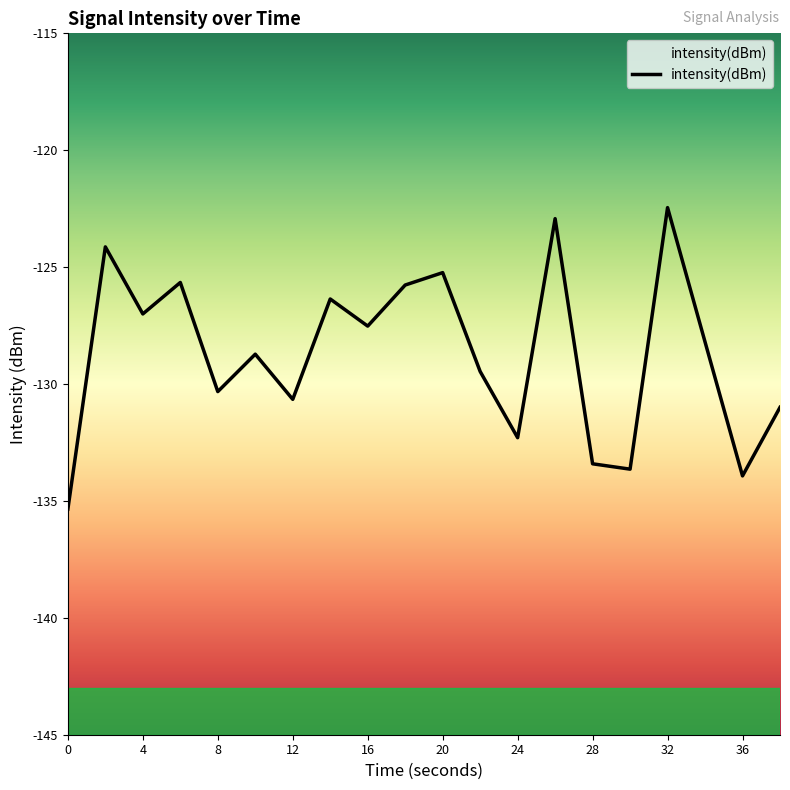

Rank the categories by value from lowest to highest.

0, 36, 30, 28, 24, 38, 12, 8, 22, 10, 34, 16, 4, 14, 18, 6, 20, 2, 26, 32